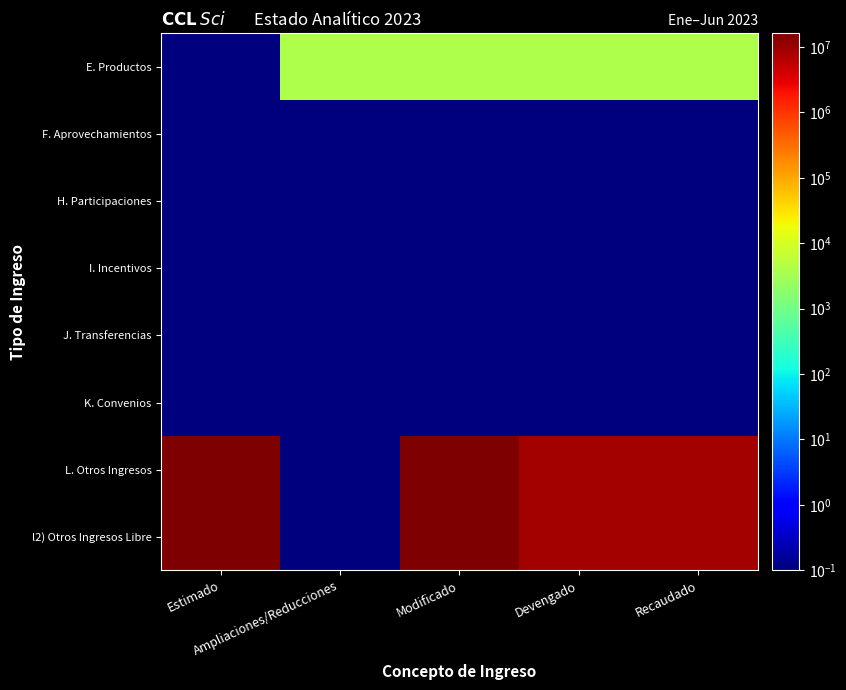

Count the number of categories in the chart.

5